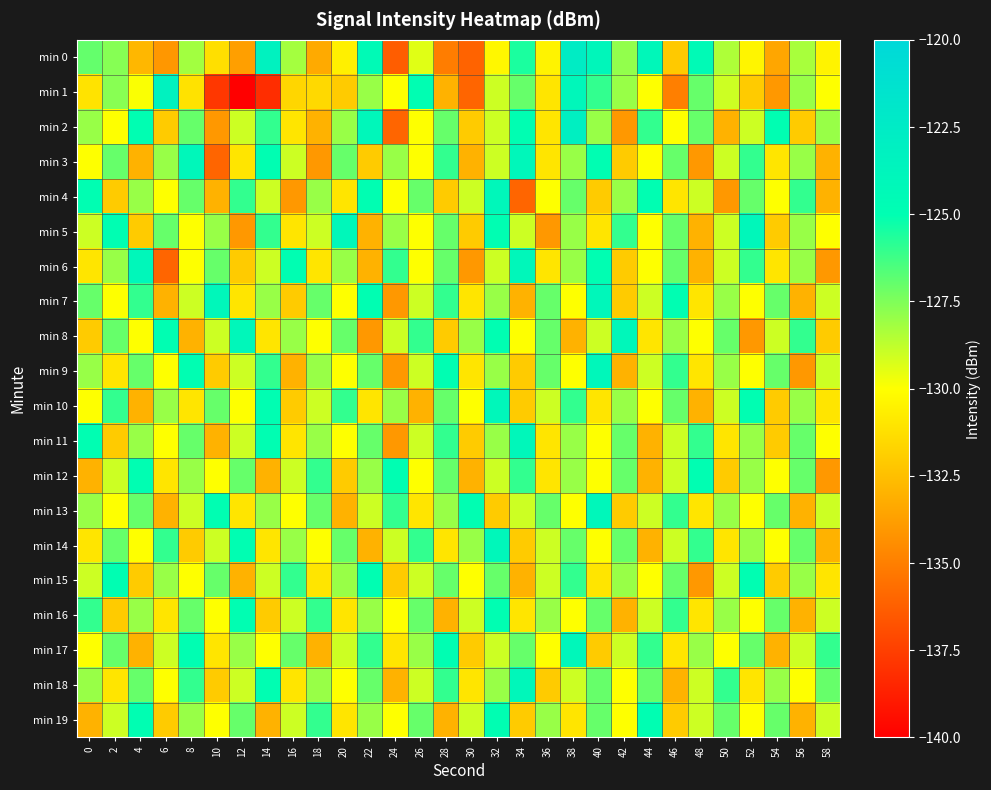

Reading left to right, list all the values displayed in this chart.

min 0: 0=-127.0	2=-127.6	4=-132.8	6=-134.0	8=-128.2	10=-131.2	12=-133.7	14=-123.3	16=-128.2	18=-133.3	20=-130.6	22=-124.5	24=-136.3	26=-129.4	28=-135.1	30=-136.1	32=-130.3	34=-125.5	36=-130.4	38=-122.6	40=-124.0	42=-127.9	44=-124.0	46=-132.1	48=-124.5	50=-128.4	52=-130.4	54=-133.5	56=-128.3	58=-130.4
min 1: 0=-131.1	2=-127.7	4=-129.9	6=-123.4	8=-131.1	10=-137.8	12=-140.1	14=-138.2	16=-131.6	18=-131.5	20=-132.0	22=-128.0	24=-130.0	26=-125.0	28=-133.0	30=-136.0	32=-129.0	34=-127.0	36=-131.0	38=-124.0	40=-126.0	42=-128.0	44=-130.0	46=-135.0	48=-127.0	50=-129.0	52=-132.0	54=-134.0	56=-128.0	58=-130.0
min 2: 0=-128.0	2=-130.0	4=-125.0	6=-132.0	8=-127.0	10=-134.0	12=-129.0	14=-126.0	16=-131.0	18=-133.0	20=-128.0	22=-124.0	24=-136.0	26=-130.0	28=-127.0	30=-132.0	32=-129.0	34=-125.0	36=-131.0	38=-123.0	40=-128.0	42=-134.0	44=-126.0	46=-130.0	48=-127.0	50=-133.0	52=-129.0	54=-125.0	56=-132.0	58=-128.0
min 3: 0=-130.0	2=-127.0	4=-133.0	6=-128.0	8=-124.0	10=-136.0	12=-131.0	14=-125.0	16=-129.0	18=-134.0	20=-127.0	22=-132.0	24=-128.0	26=-130.0	28=-126.0	30=-133.0	32=-129.0	34=-124.0	36=-131.0	38=-128.0	40=-125.0	42=-132.0	44=-130.0	46=-127.0	48=-134.0	50=-129.0	52=-126.0	54=-131.0	56=-128.0	58=-133.0
min 4: 0=-125.0	2=-132.0	4=-128.0	6=-130.0	8=-127.0	10=-133.0	12=-126.0	14=-129.0	16=-134.0	18=-128.0	20=-131.0	22=-125.0	24=-130.0	26=-127.0	28=-132.0	30=-129.0	32=-124.0	34=-136.0	36=-130.0	38=-127.0	40=-132.0	42=-128.0	44=-125.0	46=-131.0	48=-129.0	50=-134.0	52=-127.0	54=-130.0	56=-126.0	58=-133.0
min 5: 0=-129.0	2=-125.0	4=-132.0	6=-127.0	8=-130.0	10=-128.0	12=-134.0	14=-126.0	16=-131.0	18=-129.0	20=-124.0	22=-133.0	24=-128.0	26=-130.0	28=-127.0	30=-132.0	32=-125.0	34=-129.0	36=-134.0	38=-128.0	40=-131.0	42=-126.0	44=-130.0	46=-127.0	48=-133.0	50=-129.0	52=-124.0	54=-132.0	56=-128.0	58=-130.0
min 6: 0=-131.0	2=-128.0	4=-124.0	6=-136.0	8=-130.0	10=-127.0	12=-132.0	14=-129.0	16=-125.0	18=-131.0	20=-128.0	22=-133.0	24=-126.0	26=-130.0	28=-127.0	30=-134.0	32=-129.0	34=-124.0	36=-131.0	38=-128.0	40=-125.0	42=-132.0	44=-130.0	46=-127.0	48=-133.0	50=-129.0	52=-126.0	54=-131.0	56=-128.0	58=-134.0
min 7: 0=-127.0	2=-130.0	4=-126.0	6=-133.0	8=-129.0	10=-124.0	12=-131.0	14=-128.0	16=-132.0	18=-127.0	20=-130.0	22=-125.0	24=-134.0	26=-129.0	28=-126.0	30=-131.0	32=-128.0	34=-133.0	36=-127.0	38=-130.0	40=-124.0	42=-132.0	44=-129.0	46=-125.0	48=-131.0	50=-128.0	52=-130.0	54=-127.0	56=-133.0	58=-129.0
min 8: 0=-132.0	2=-127.0	4=-130.0	6=-125.0	8=-133.0	10=-129.0	12=-124.0	14=-131.0	16=-128.0	18=-130.0	20=-127.0	22=-134.0	24=-129.0	26=-126.0	28=-132.0	30=-128.0	32=-125.0	34=-130.0	36=-127.0	38=-133.0	40=-129.0	42=-124.0	44=-131.0	46=-128.0	48=-130.0	50=-127.0	52=-134.0	54=-129.0	56=-126.0	58=-132.0
min 9: 0=-128.0	2=-131.0	4=-127.0	6=-130.0	8=-125.0	10=-132.0	12=-129.0	14=-126.0	16=-133.0	18=-128.0	20=-130.0	22=-127.0	24=-134.0	26=-129.0	28=-125.0	30=-131.0	32=-128.0	34=-132.0	36=-127.0	38=-130.0	40=-124.0	42=-133.0	44=-129.0	46=-126.0	48=-131.0	50=-128.0	52=-130.0	54=-127.0	56=-134.0	58=-129.0
min 10: 0=-130.0	2=-126.0	4=-133.0	6=-128.0	8=-131.0	10=-127.0	12=-130.0	14=-125.0	16=-132.0	18=-129.0	20=-126.0	22=-131.0	24=-128.0	26=-133.0	28=-127.0	30=-130.0	32=-124.0	34=-132.0	36=-129.0	38=-126.0	40=-131.0	42=-128.0	44=-130.0	46=-127.0	48=-133.0	50=-129.0	52=-125.0	54=-132.0	56=-128.0	58=-131.0
min 11: 0=-125.0	2=-132.0	4=-128.0	6=-130.0	8=-127.0	10=-133.0	12=-129.0	14=-125.0	16=-131.0	18=-128.0	20=-130.0	22=-127.0	24=-134.0	26=-129.0	28=-126.0	30=-132.0	32=-128.0	34=-124.0	36=-131.0	38=-128.0	40=-130.0	42=-127.0	44=-133.0	46=-129.0	48=-126.0	50=-131.0	52=-128.0	54=-132.0	56=-127.0	58=-130.0
min 12: 0=-133.0	2=-129.0	4=-125.0	6=-131.0	8=-128.0	10=-130.0	12=-127.0	14=-133.0	16=-129.0	18=-126.0	20=-132.0	22=-128.0	24=-125.0	26=-130.0	28=-127.0	30=-133.0	32=-129.0	34=-126.0	36=-131.0	38=-128.0	40=-130.0	42=-127.0	44=-133.0	46=-129.0	48=-125.0	50=-132.0	52=-128.0	54=-130.0	56=-127.0	58=-134.0
min 13: 0=-128.0	2=-130.0	4=-127.0	6=-133.0	8=-129.0	10=-125.0	12=-131.0	14=-128.0	16=-130.0	18=-127.0	20=-133.0	22=-129.0	24=-126.0	26=-131.0	28=-128.0	30=-125.0	32=-132.0	34=-129.0	36=-127.0	38=-130.0	40=-124.0	42=-132.0	44=-129.0	46=-126.0	48=-131.0	50=-128.0	52=-130.0	54=-127.0	56=-133.0	58=-129.0
min 14: 0=-131.0	2=-127.0	4=-130.0	6=-126.0	8=-132.0	10=-129.0	12=-125.0	14=-131.0	16=-128.0	18=-130.0	20=-127.0	22=-133.0	24=-129.0	26=-126.0	28=-131.0	30=-128.0	32=-124.0	34=-132.0	36=-129.0	38=-127.0	40=-130.0	42=-127.0	44=-133.0	46=-129.0	48=-126.0	50=-131.0	52=-128.0	54=-130.0	56=-127.0	58=-133.0
min 15: 0=-129.0	2=-125.0	4=-132.0	6=-128.0	8=-130.0	10=-127.0	12=-133.0	14=-129.0	16=-126.0	18=-131.0	20=-128.0	22=-125.0	24=-132.0	26=-129.0	28=-127.0	30=-130.0	32=-127.0	34=-133.0	36=-129.0	38=-126.0	40=-131.0	42=-128.0	44=-130.0	46=-127.0	48=-134.0	50=-129.0	52=-125.0	54=-132.0	56=-128.0	58=-131.0
min 16: 0=-126.0	2=-132.0	4=-128.0	6=-131.0	8=-127.0	10=-130.0	12=-125.0	14=-132.0	16=-129.0	18=-126.0	20=-131.0	22=-128.0	24=-130.0	26=-127.0	28=-133.0	30=-129.0	32=-125.0	34=-131.0	36=-128.0	38=-130.0	40=-127.0	42=-133.0	44=-129.0	46=-126.0	48=-131.0	50=-128.0	52=-130.0	54=-127.0	56=-133.0	58=-129.0
min 17: 0=-130.0	2=-127.0	4=-133.0	6=-129.0	8=-125.0	10=-131.0	12=-128.0	14=-130.0	16=-127.0	18=-133.0	20=-129.0	22=-126.0	24=-131.0	26=-128.0	28=-125.0	30=-132.0	32=-129.0	34=-127.0	36=-130.0	38=-124.0	40=-132.0	42=-129.0	44=-126.0	46=-131.0	48=-128.0	50=-130.0	52=-127.0	54=-133.0	56=-129.0	58=-126.0
min 18: 0=-128.0	2=-131.0	4=-127.0	6=-130.0	8=-126.0	10=-132.0	12=-129.0	14=-125.0	16=-131.0	18=-128.0	20=-130.0	22=-127.0	24=-133.0	26=-129.0	28=-126.0	30=-131.0	32=-128.0	34=-124.0	36=-132.0	38=-129.0	40=-127.0	42=-130.0	44=-127.0	46=-133.0	48=-129.0	50=-126.0	52=-131.0	54=-128.0	56=-130.0	58=-127.0
min 19: 0=-133.0	2=-129.0	4=-125.0	6=-132.0	8=-128.0	10=-130.0	12=-127.0	14=-133.0	16=-129.0	18=-126.0	20=-131.0	22=-128.0	24=-130.0	26=-127.0	28=-133.0	30=-129.0	32=-125.0	34=-132.0	36=-128.0	38=-131.0	40=-127.0	42=-130.0	44=-125.0	46=-132.0	48=-129.0	50=-127.0	52=-130.0	54=-127.0	56=-133.0	58=-129.0